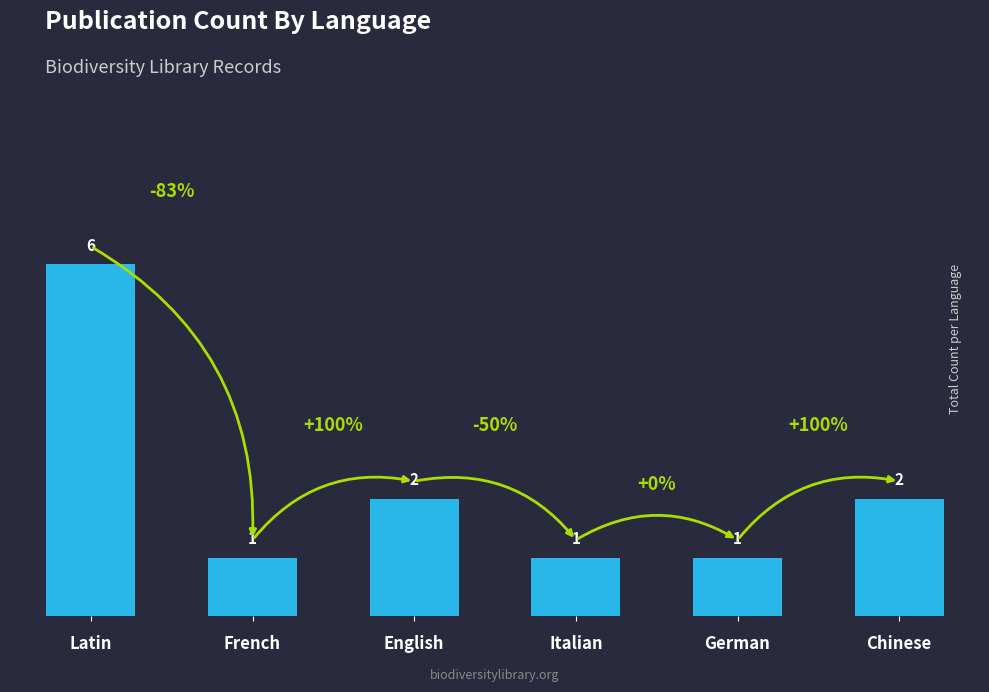

Which category has the highest value across all series?

Latin